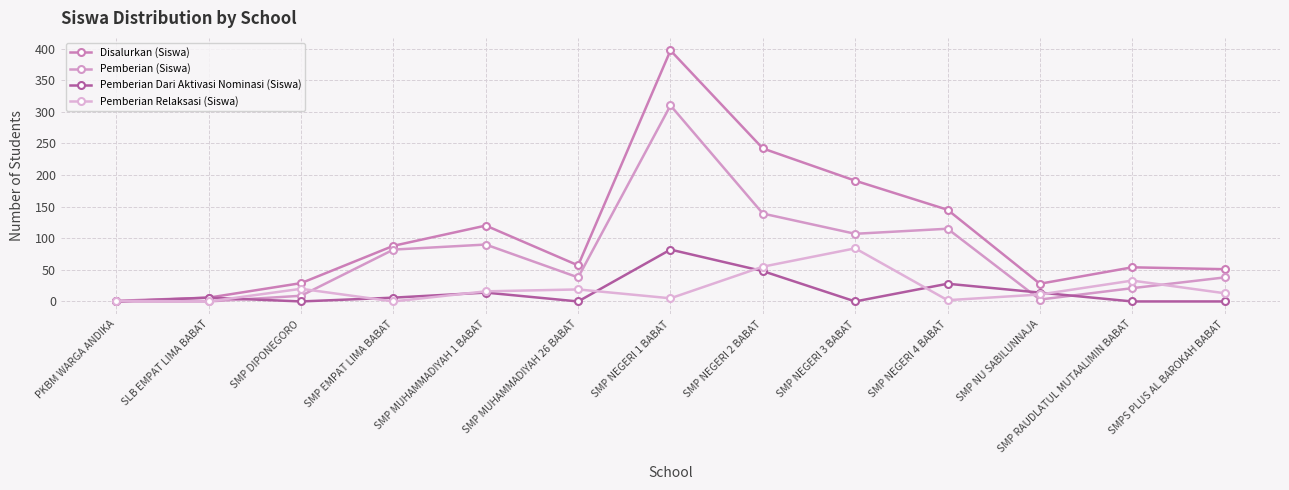

Is the value of Pemberian (Siswa) at SMP MUHAMMADIYAH 1 BABAT greater than the value of Pemberian Dari Aktivasi Nominasi (Siswa) at SMP EMPAT LIMA BABAT?

Yes